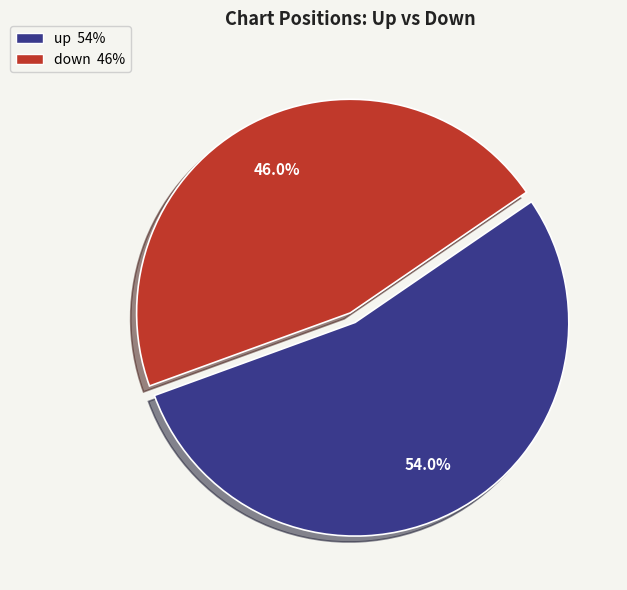

Combined, what portion of the pie is down and up?

100.0%